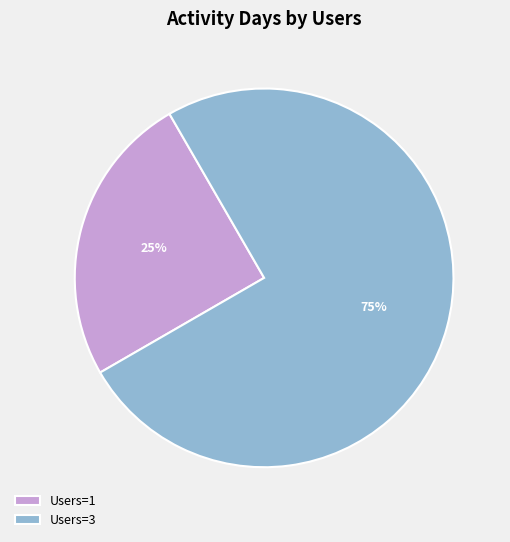

Does any single category account for the majority?

Yes